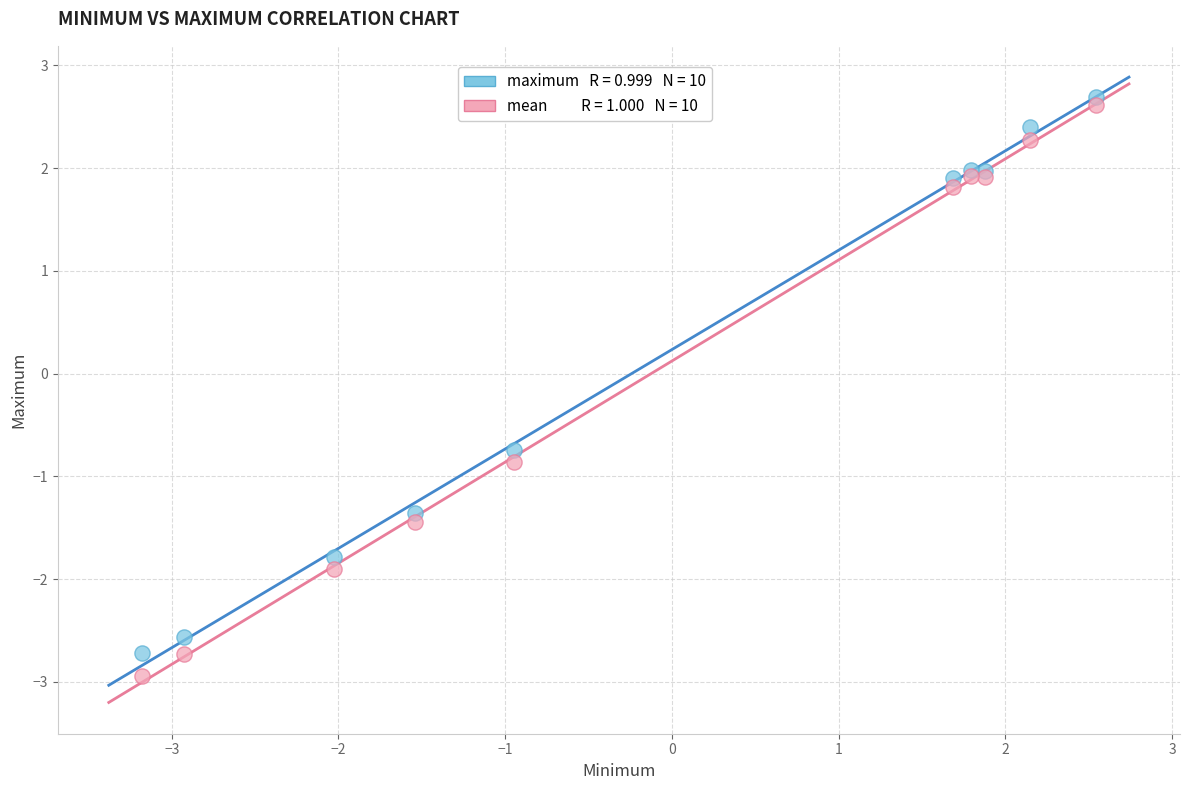

Across all series, what Y value is closest to 0?

-0.7